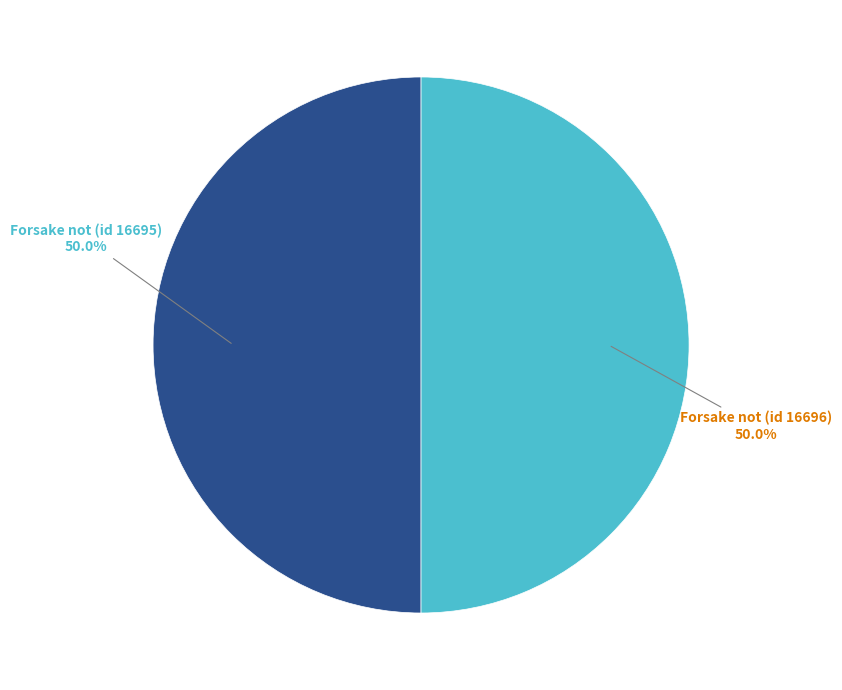

Approximately how many times larger is the value at Forsake not (id 16695) compared to Forsake not (id 16696)?

1.0